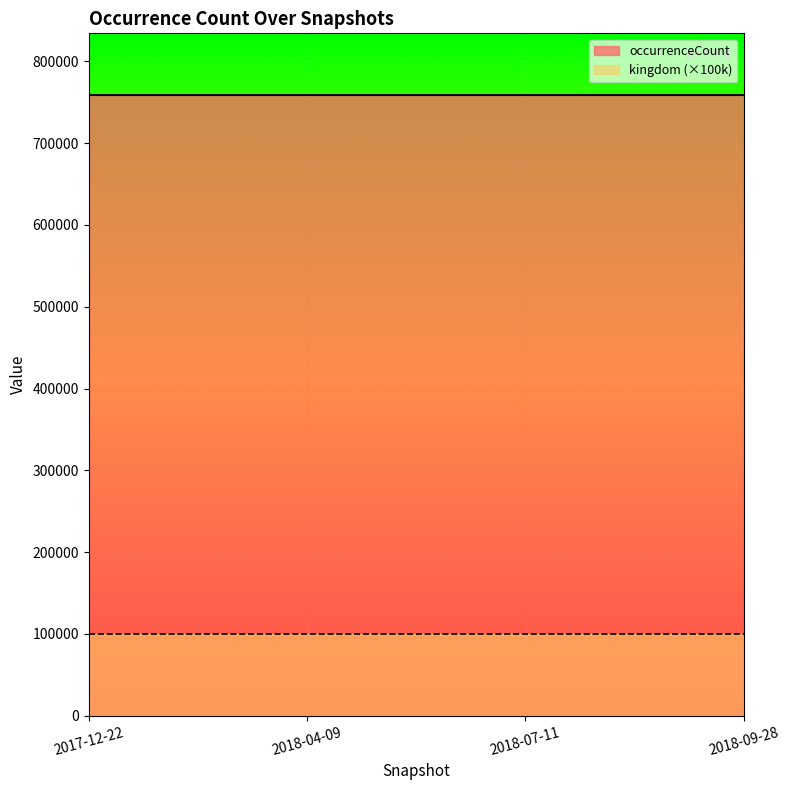

True or false: occurrenceCount and kingdom intersect in this chart.

False